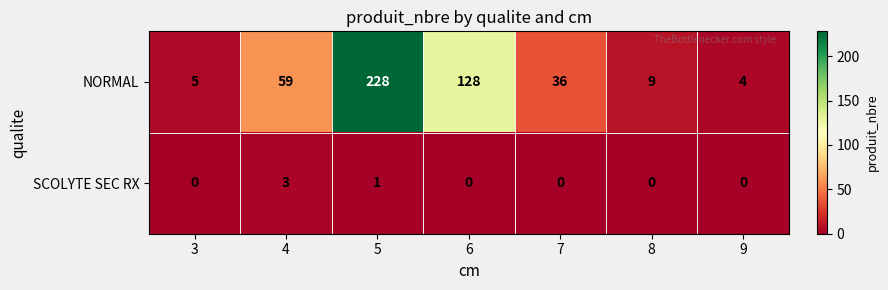

What is the spread (max minus min) of values at 7?

36